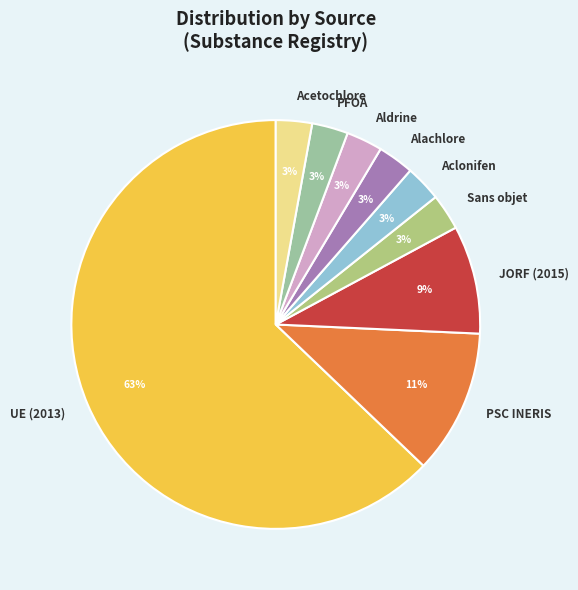

How many segments does this pie chart have?

9